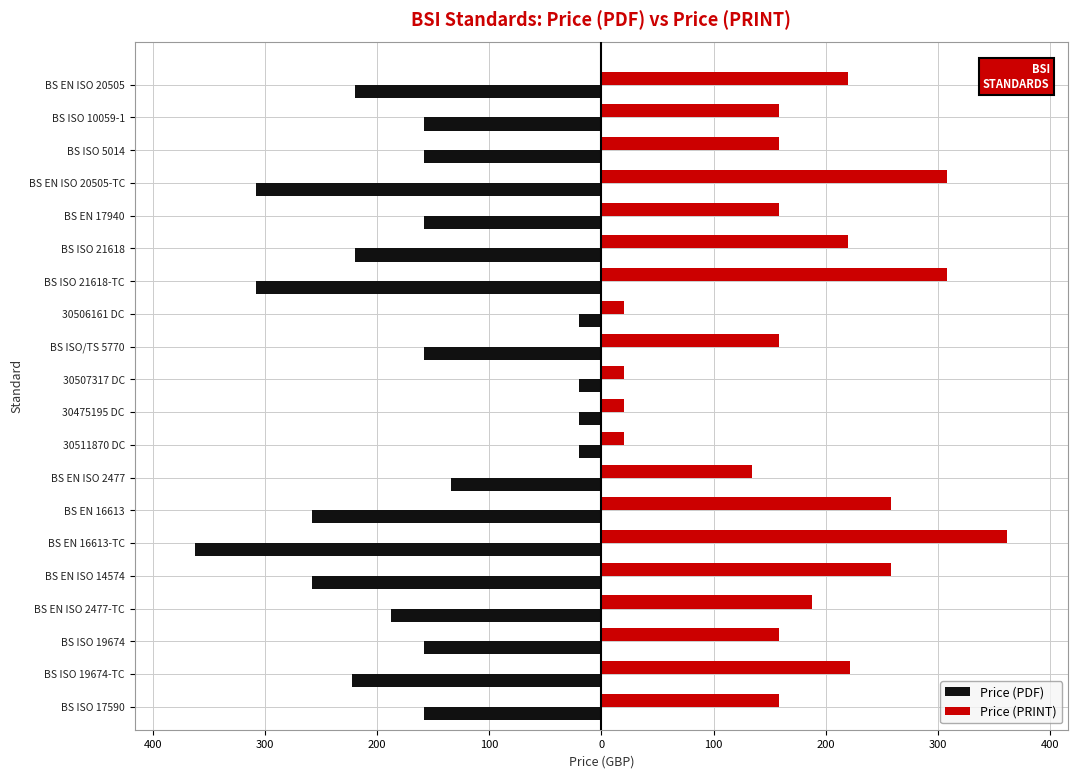

List the series in order of their overall mean, highest first.

Price (PRINT), Price (PDF)